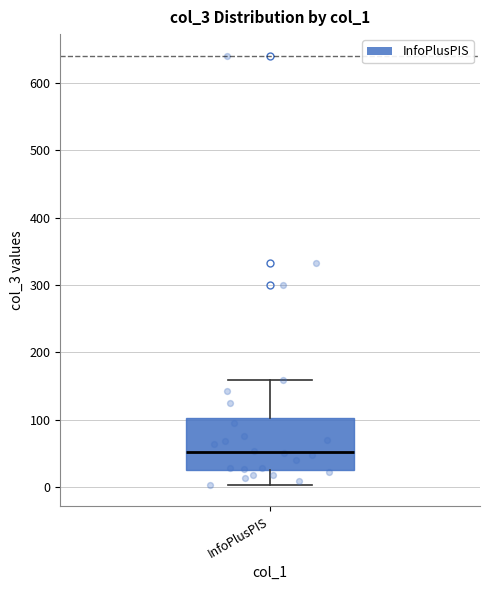

Where is the upper edge of the box for InfoPlusPIS on the y-axis? The values are not printed on the chart, so give them approximately, as read against the axis.

100